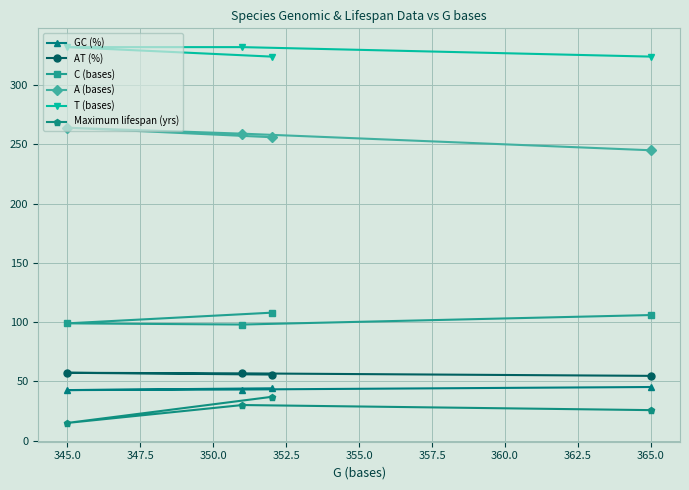

Which series has the largest total across all categories?

T (bases)